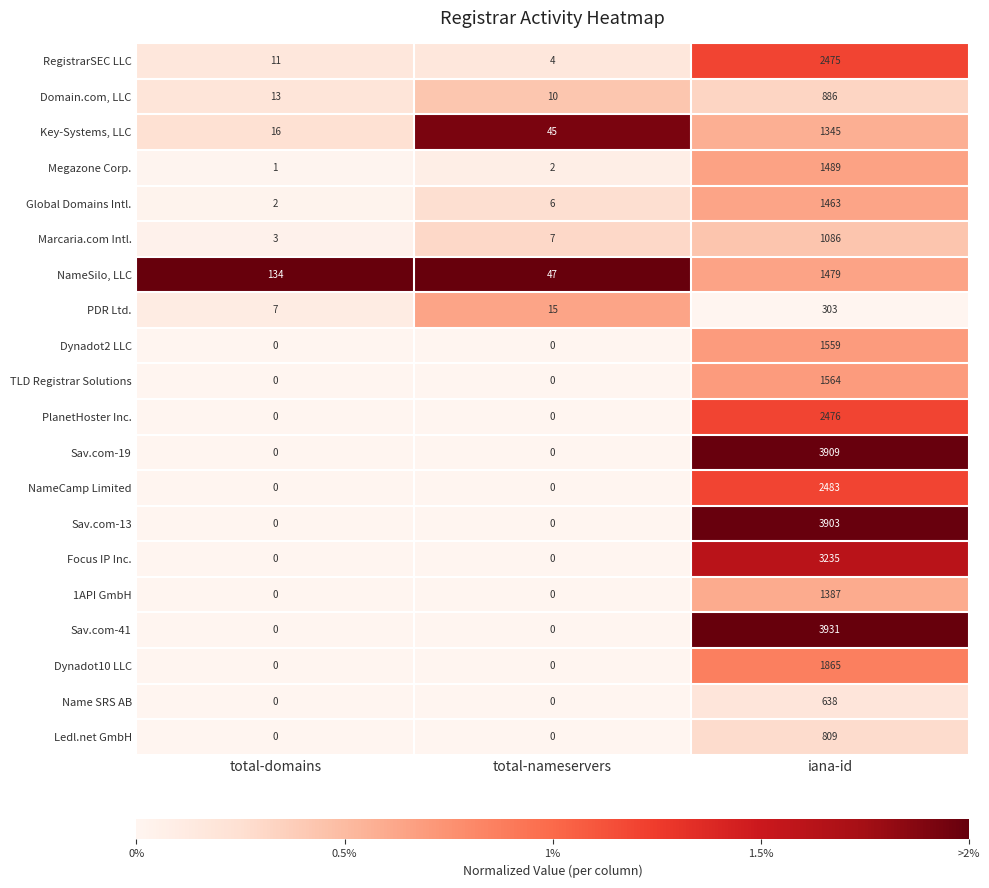

At which category does the chart reach its peak across all series?

iana-id